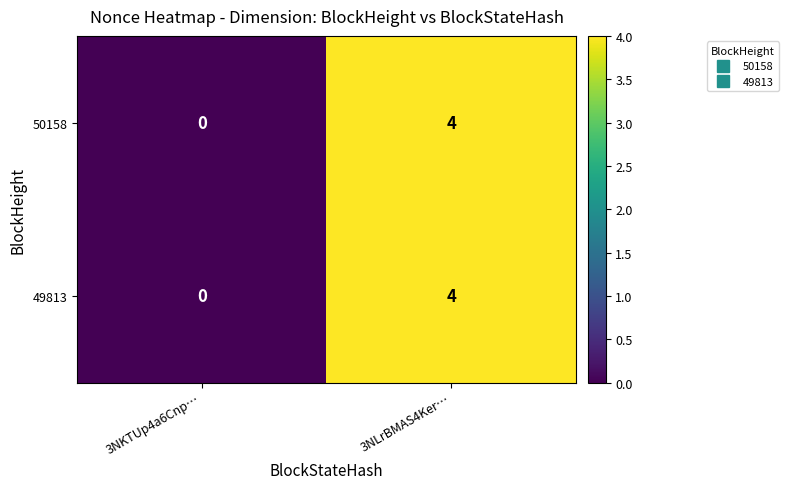

The 49813 series shows 0 at 3NKTUp4a6Cnp…. True or false?

True